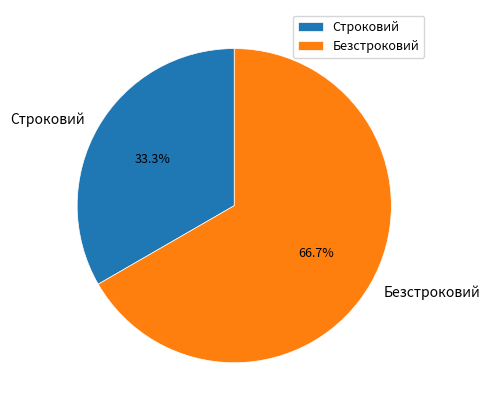

Does any single category account for the majority?

Yes